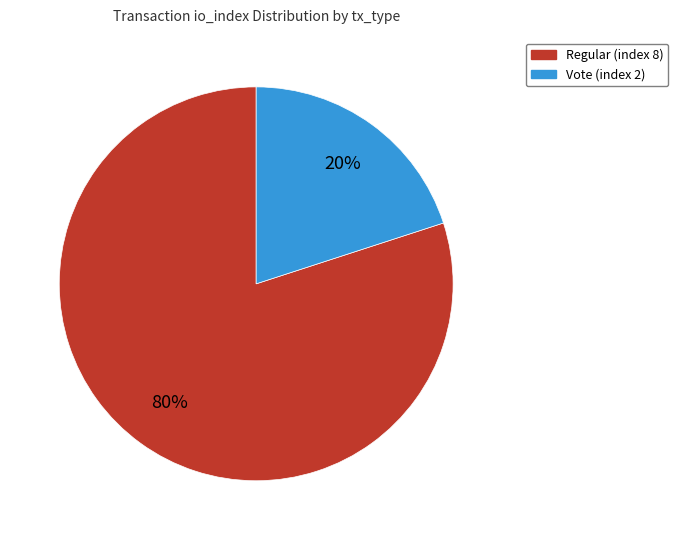

To the nearest percent, what is the average slice percentage?

50%